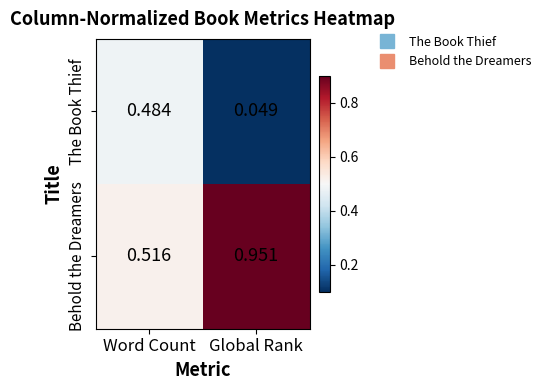

Is the value of The Book Thief at Word Count greater than the value of Behold the Dreamers at Word Count?

No